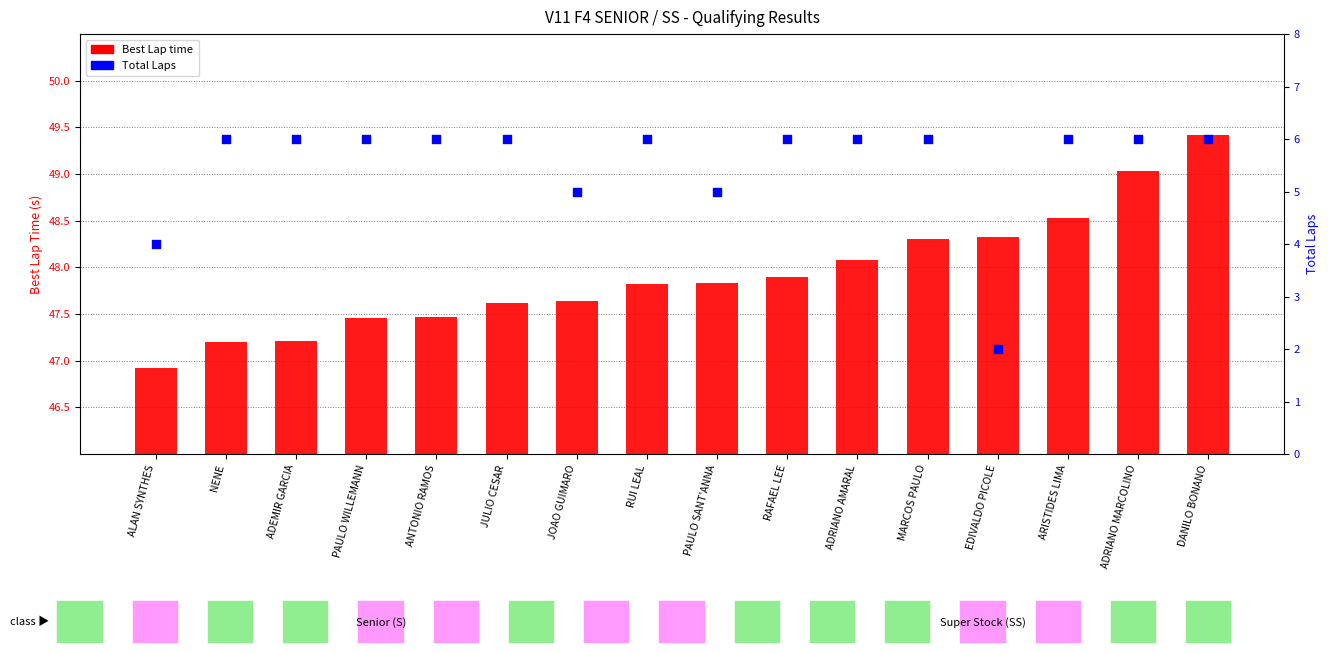

Which series contains the highest Y value?

Best Lap time